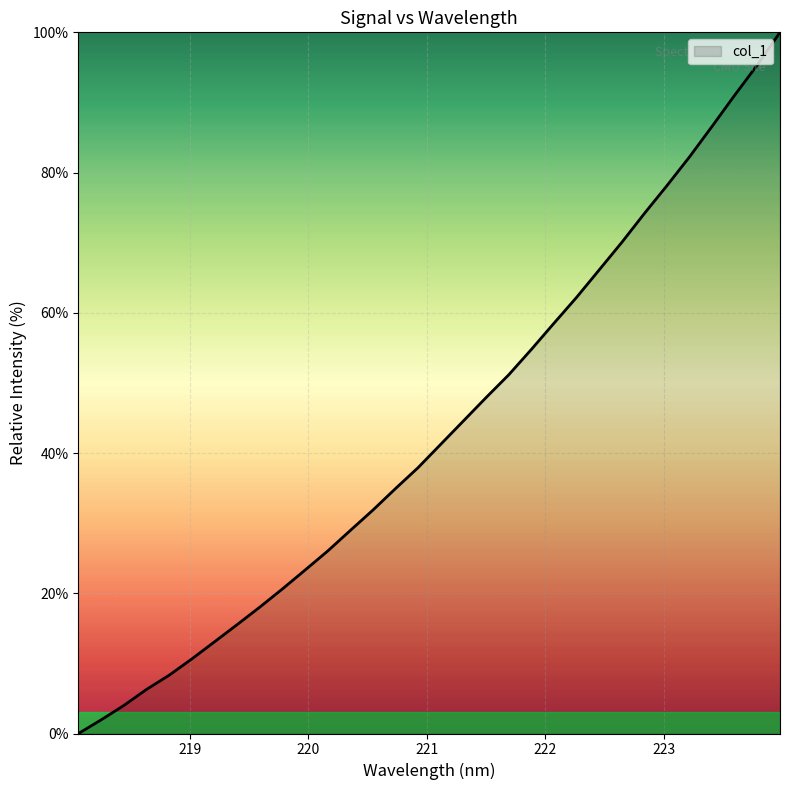

What is the difference between the maximum and minimum values?

100.0